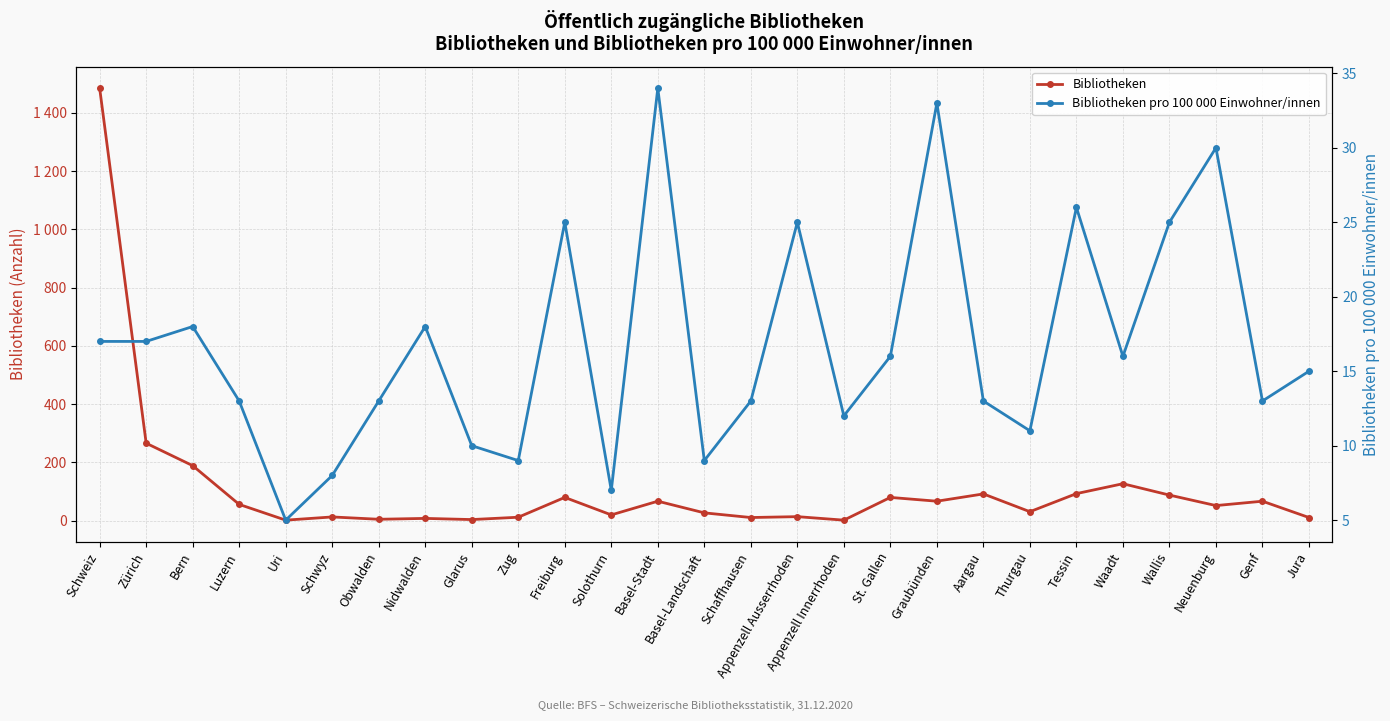

Which series has the largest total across all categories?

Bibliotheken